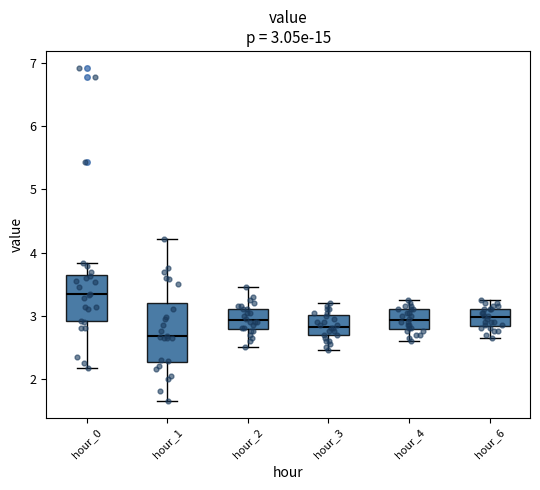

Which box is the tallest, from its lower edge to its upper edge?

hour_1